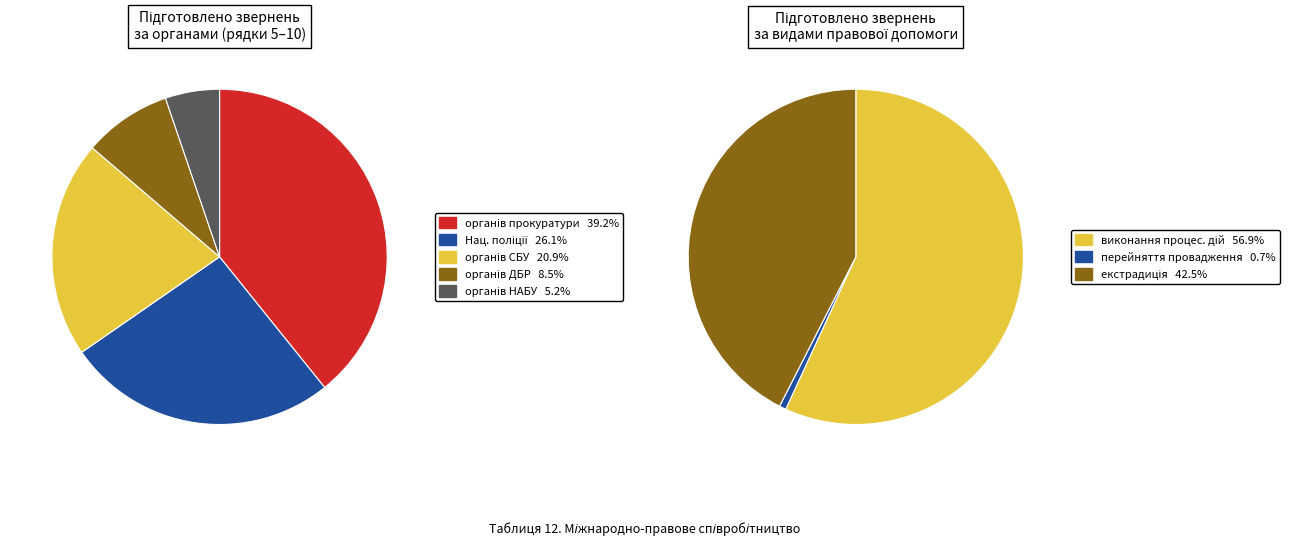

Does any single category account for the majority?

No